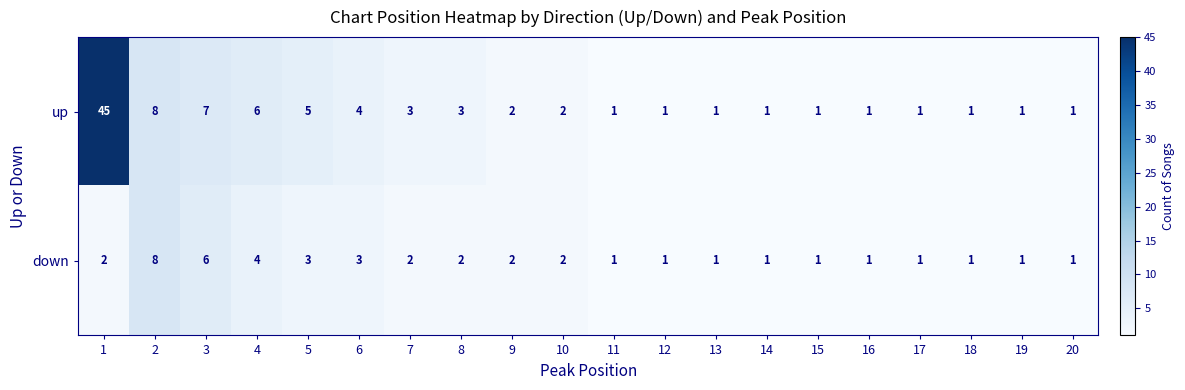

What is the maximum value for down?

8